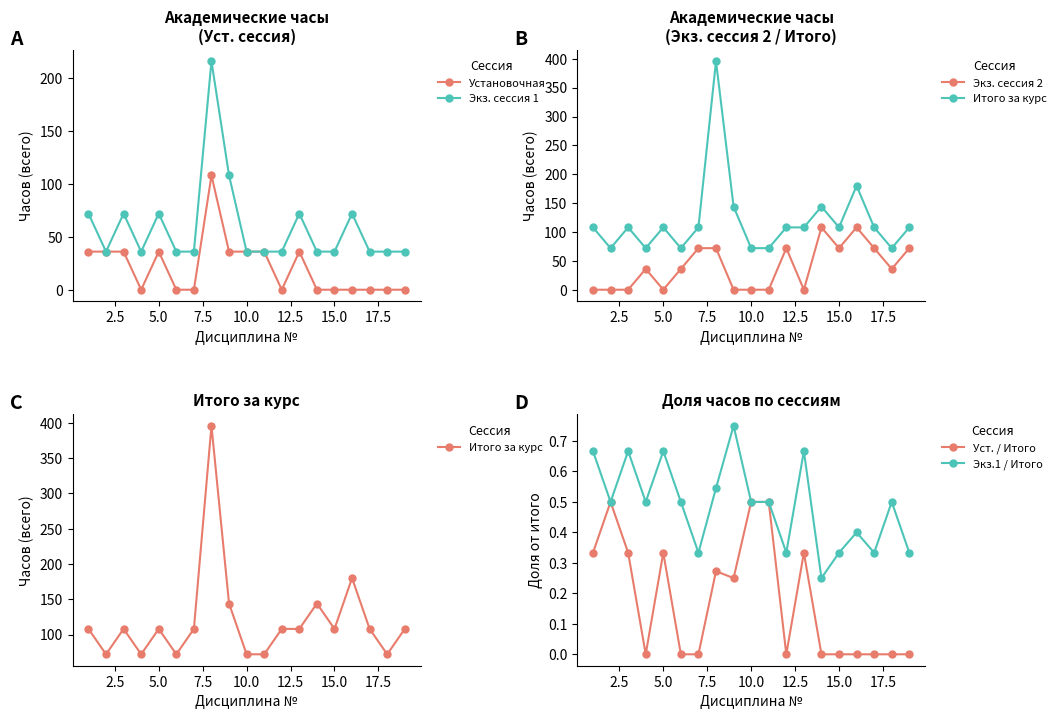

True or false: Установочная has more than 1 points higher than both neighbors.

True